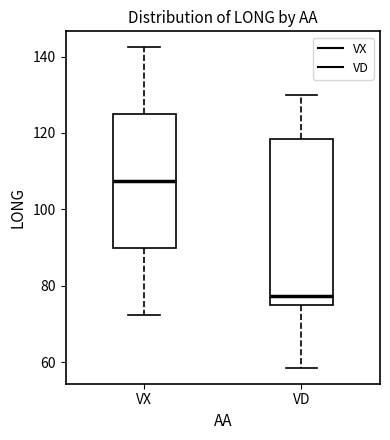

Comparing the boxes themselves (not the whiskers), which one is the tallest?

VD